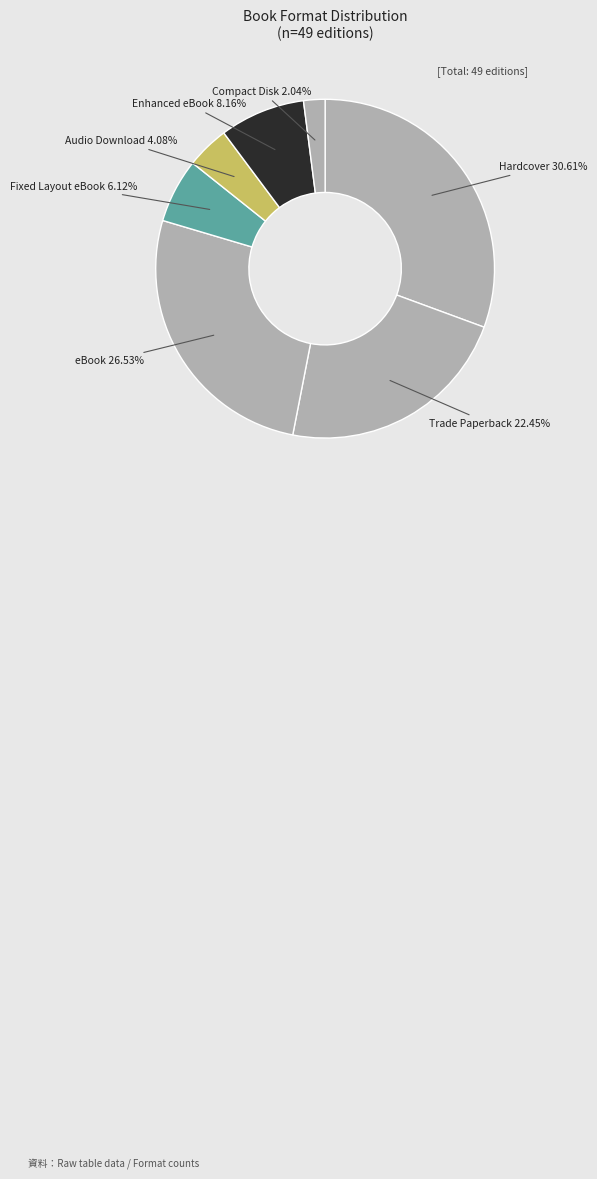

To the nearest percent, what is the difference between the largest and smallest slice percentages?

29%